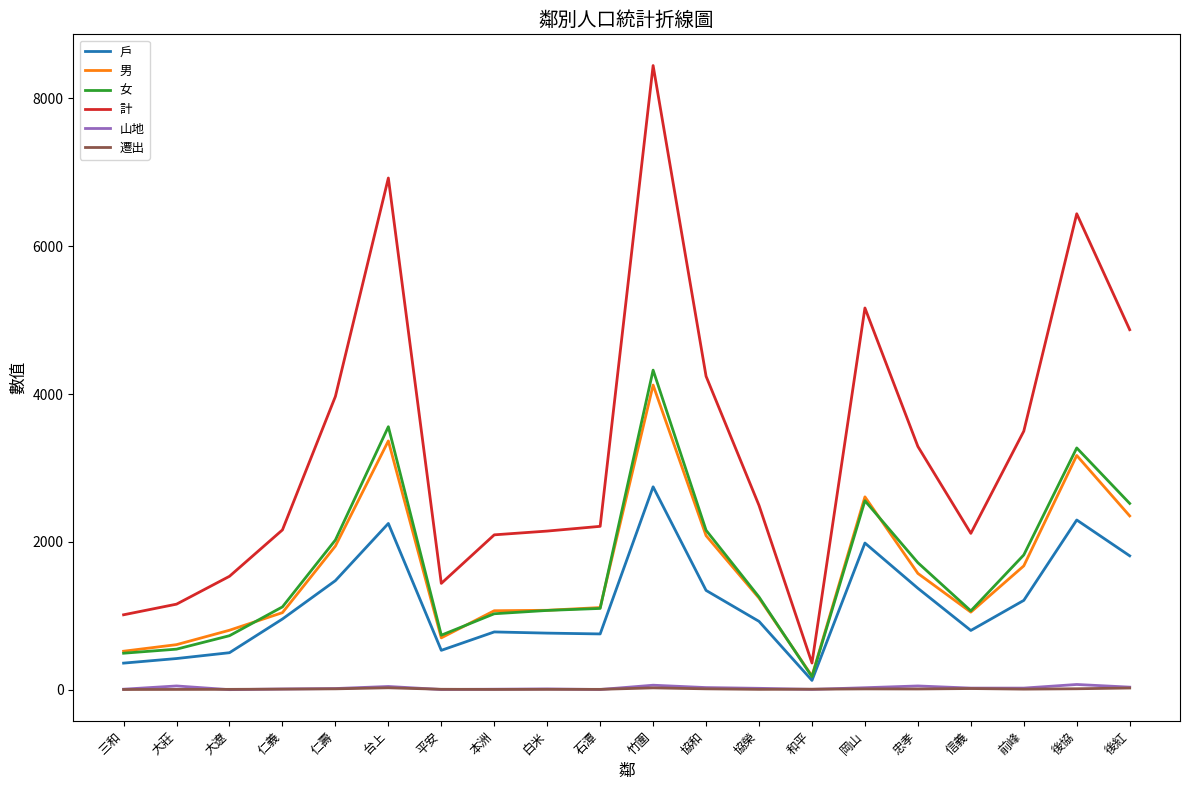

What is the difference between the maximum and second lowest values in the 計 series?

7433